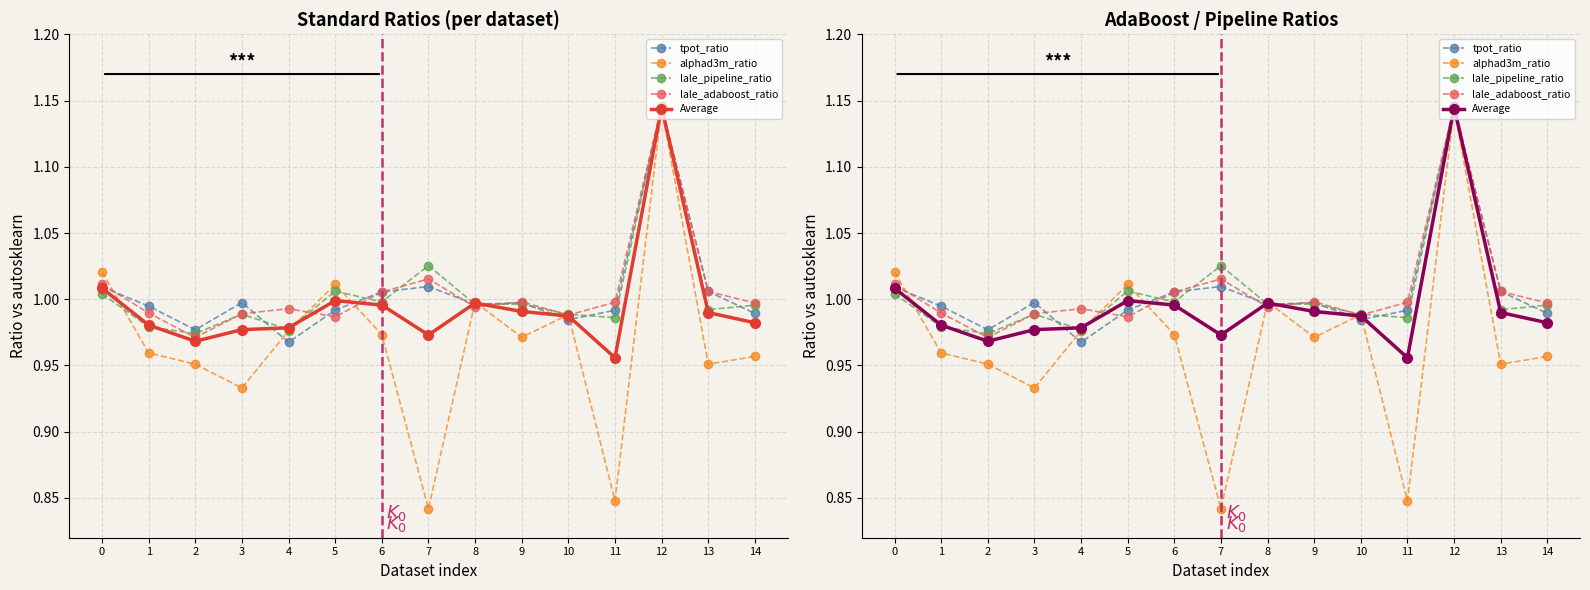

How many times do lale_adaboost_ratio and alphad3m_ratio cross each other?

7